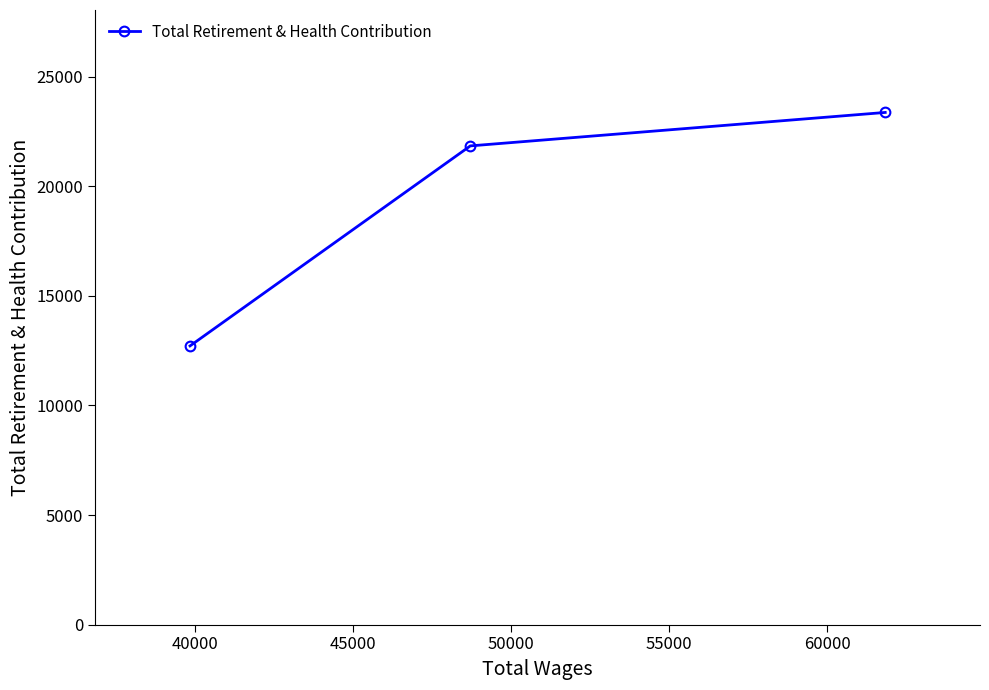

Which has a higher value, 35000 or 45000?

35000